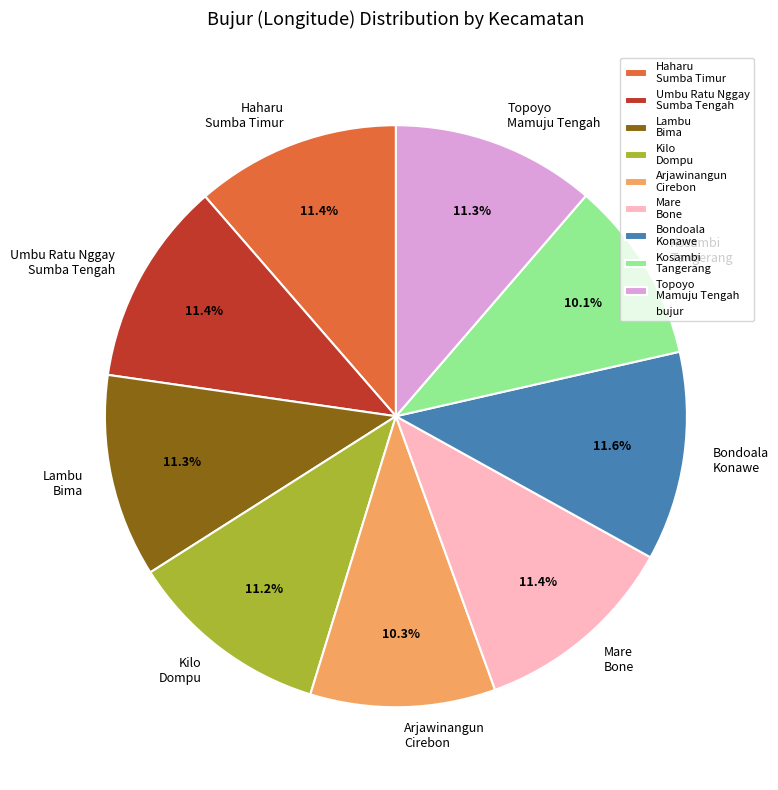

Approximately how many times larger is the value at Kosambi Tangerang compared to Umbu Ratu Nggay Sumba Tengah?

0.9